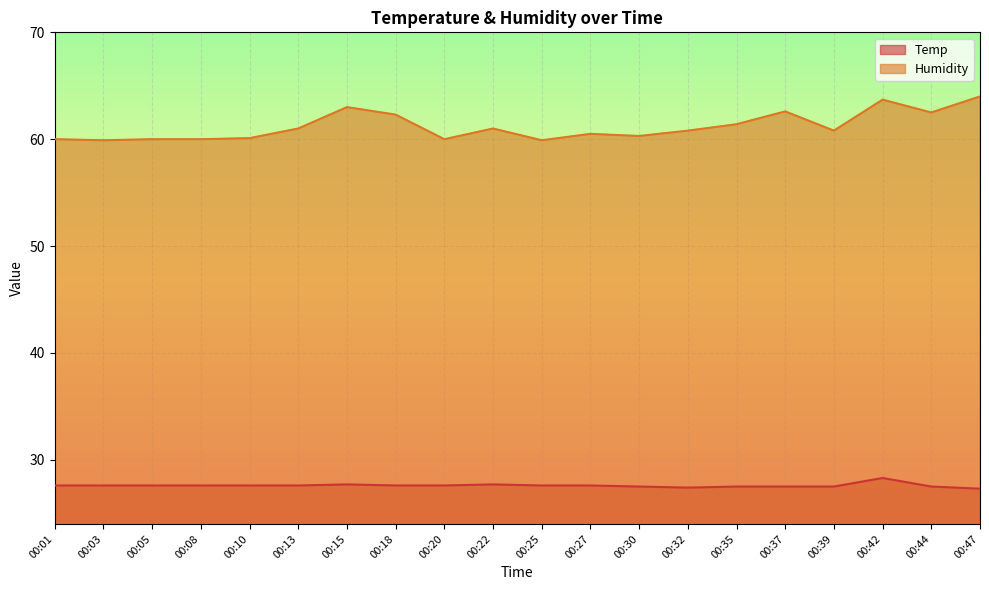

The value of Temp at 00:18 is 27.6. True or false?

True